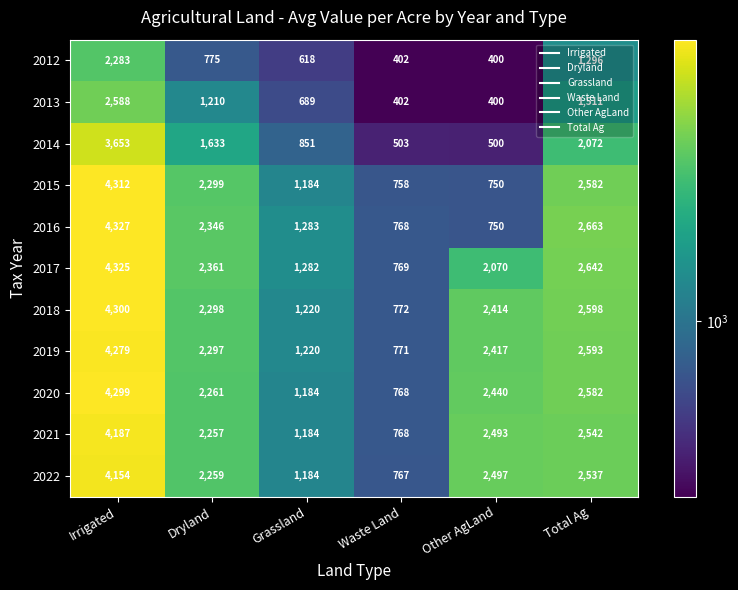

At how many categories does at least one series exceed 2577?

2